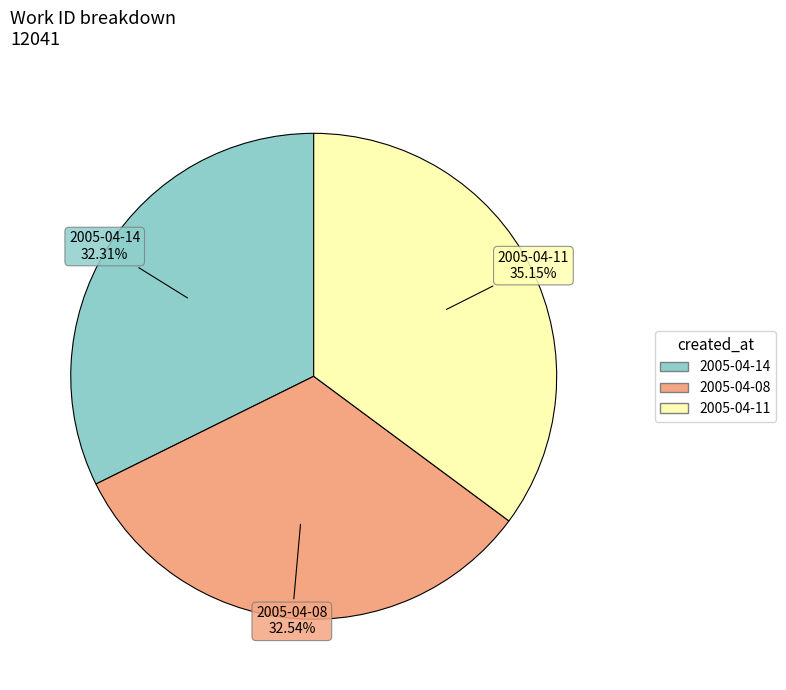

Is there a majority slice in this chart?

No